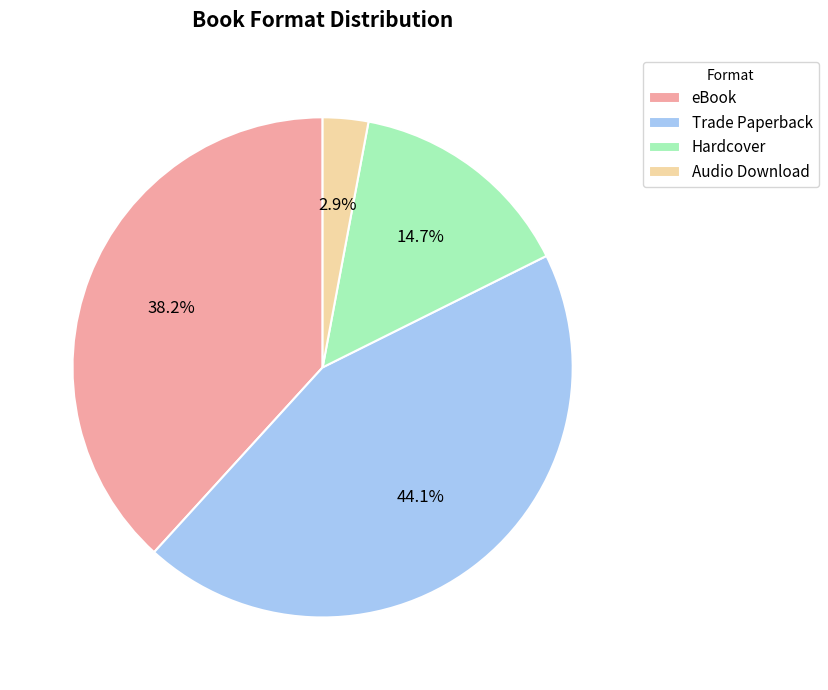

To the nearest percent, what is the difference between the largest and smallest slice percentages?

41%